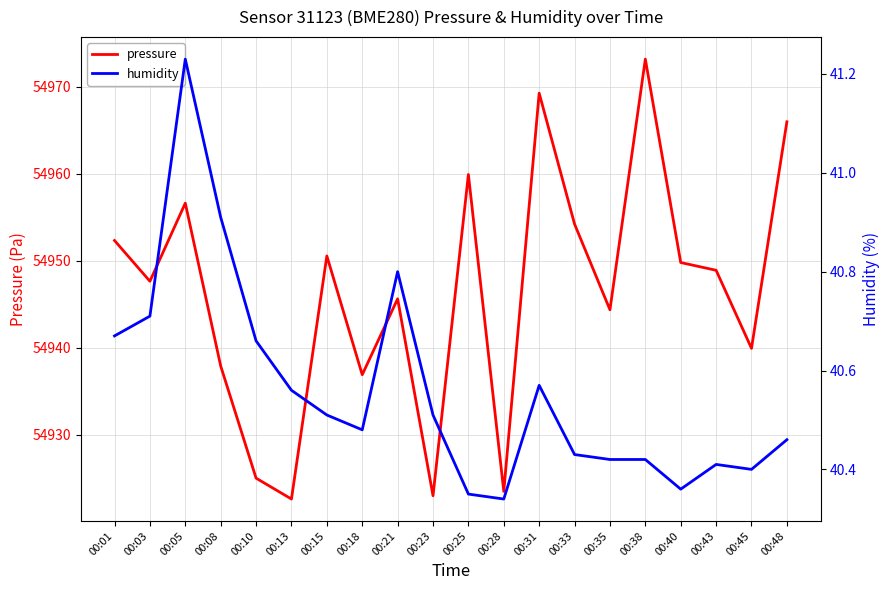

Which series has the largest range (max minus min)?

pressure